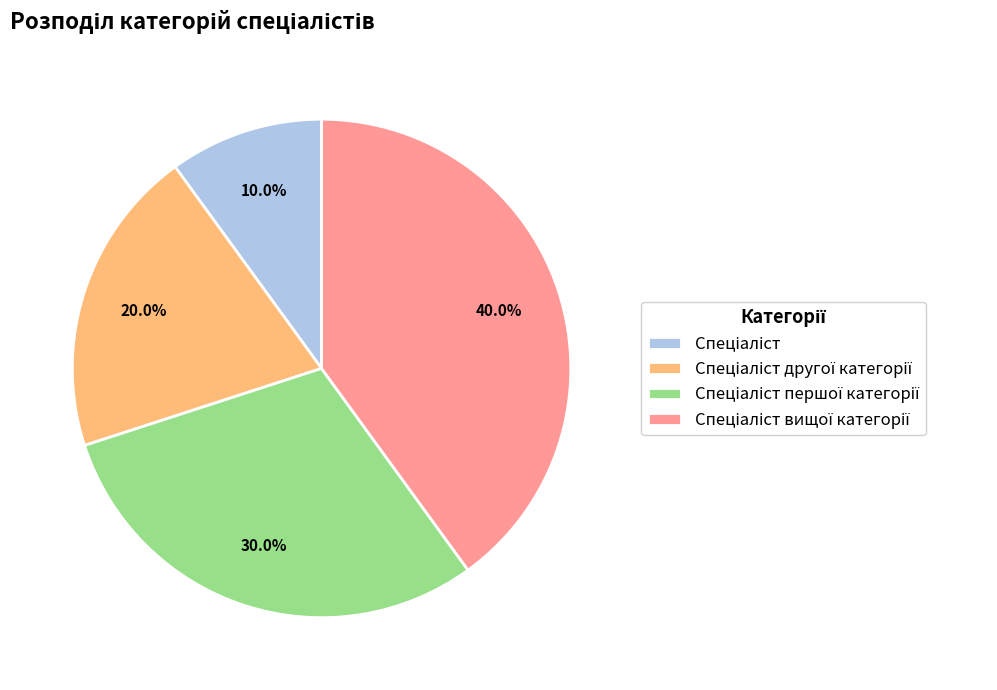

Is there a majority slice in this chart?

No